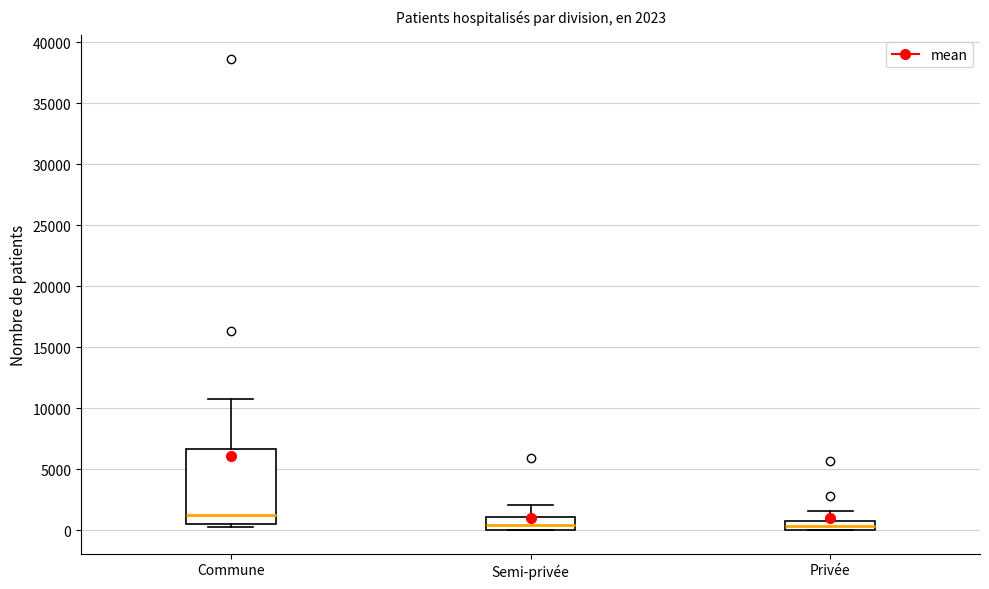

Which box's median line is the highest?

Commune